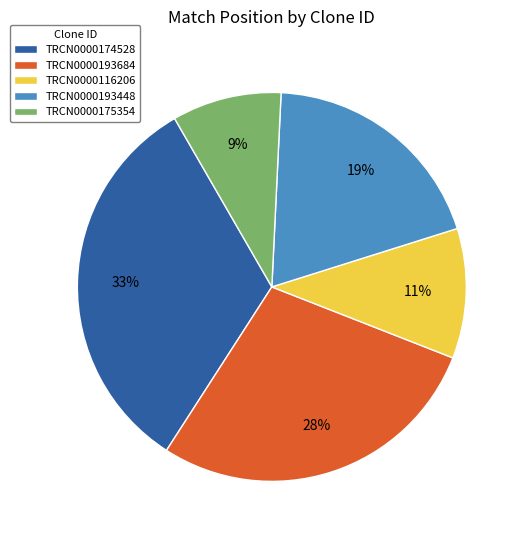

What is the largest slice in the pie chart?

TRCN0000174528